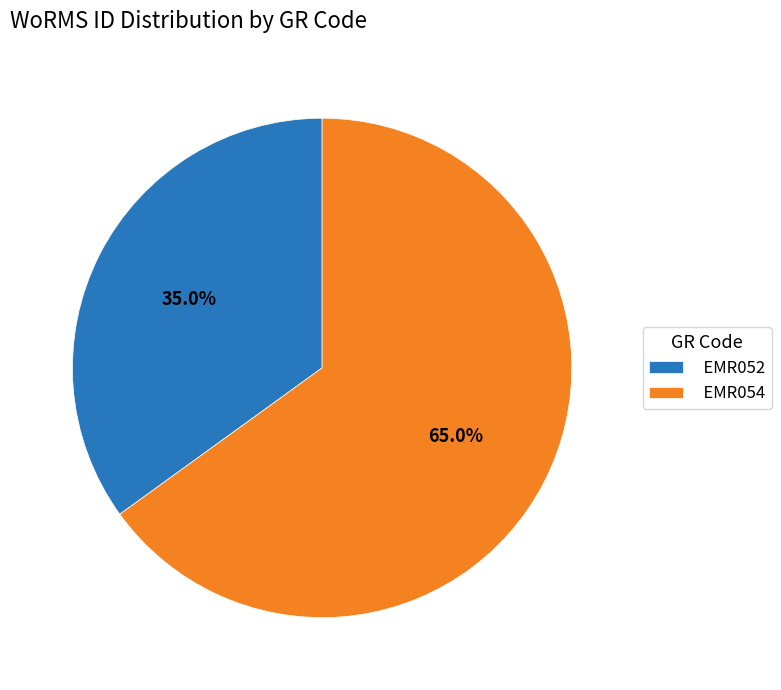

To the nearest percent, what is the difference between the EMR054 and EMR052 slice percentages?

30%